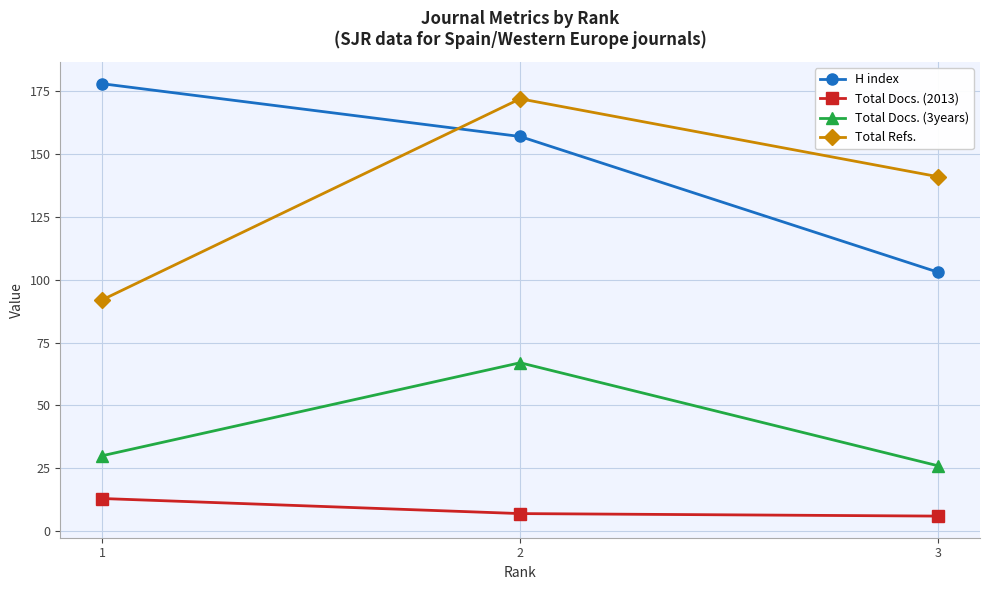

Reading right to left, list all the values displayed in this chart.

H index: 103	157	178
Total Docs. (2013): 6	7	13
Total Docs. (3years): 26	67	30
Total Refs.: 141	172	92